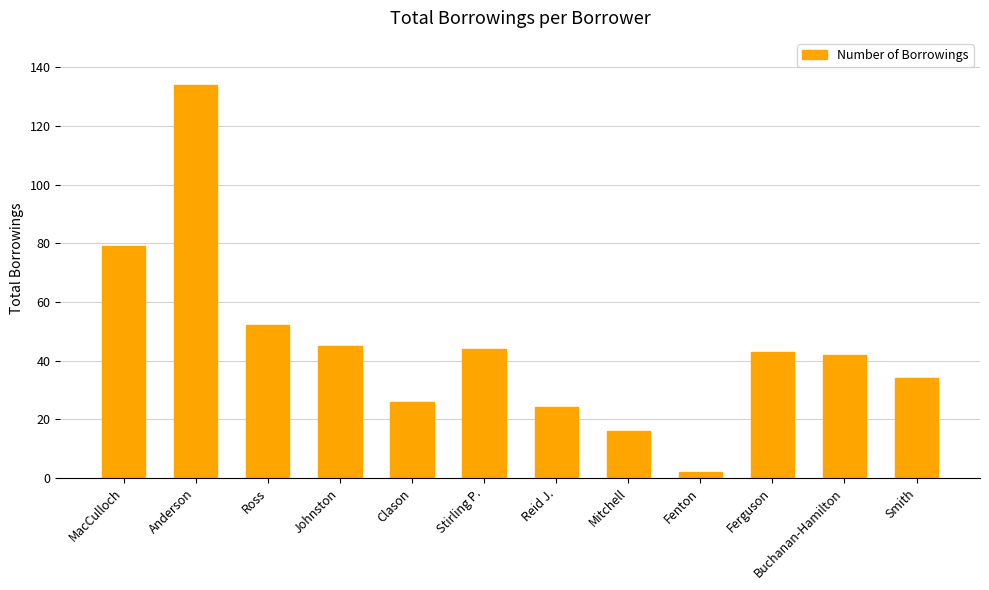

What is the label of the 6th bar from the left?

Stirling P.